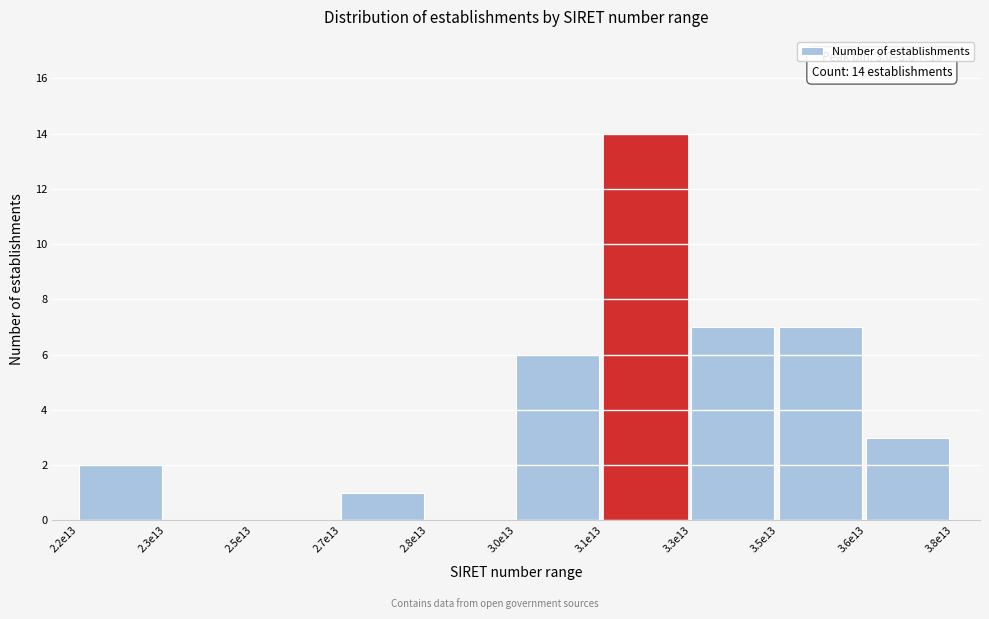

Reading right to left, what are all the values shown in this chart?

3.6e13=3	3.5e13=7	3.3e13=7	3.1e13=14	3.0e13=6	2.8e13=0	2.7e13=1	2.5e13=0	2.3e13=0	2.2e13=2